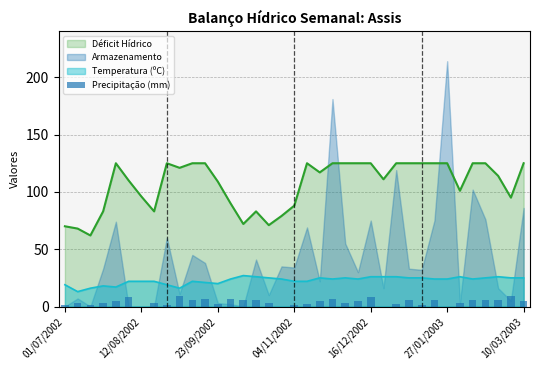

What is the approximate value at 14?

6